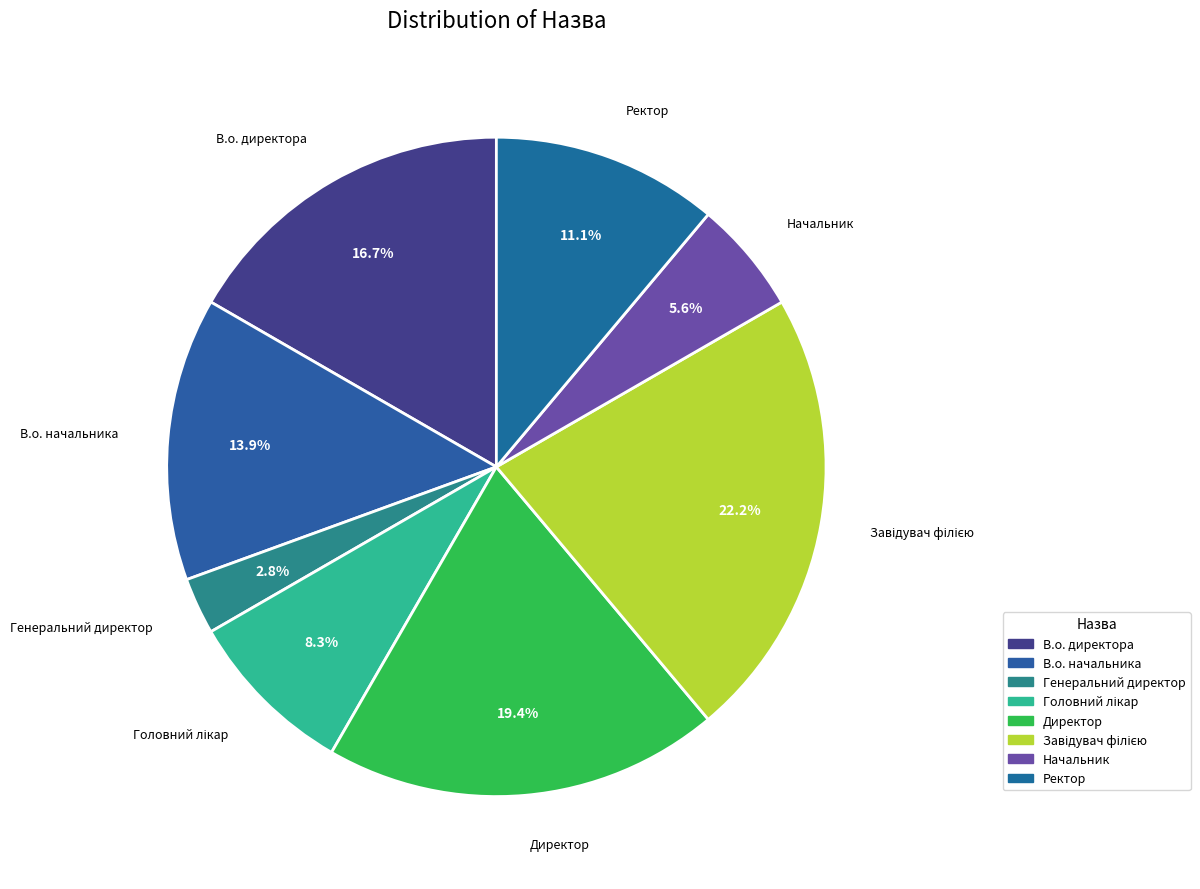

How many segments does this pie chart have?

8